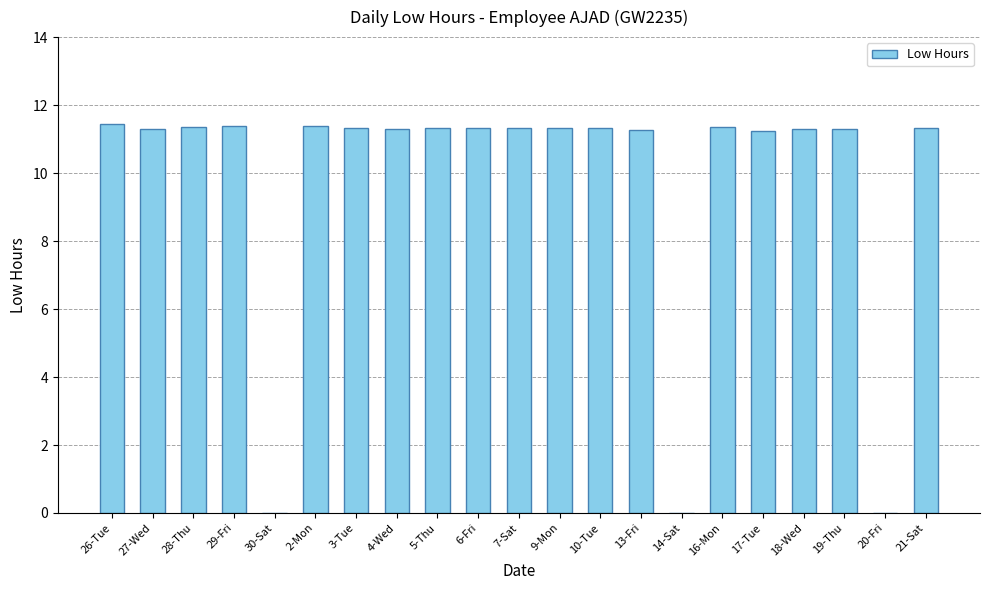

At which label does the data first exceed 11?

26-Tue